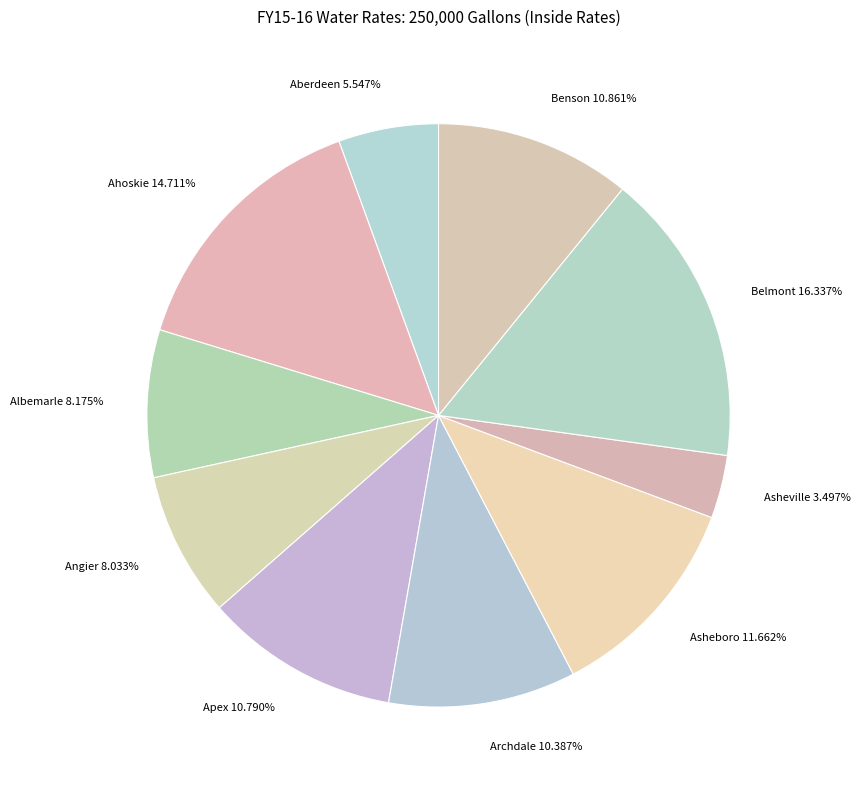

Does Apex 10.790% represent more than half of the total?

No